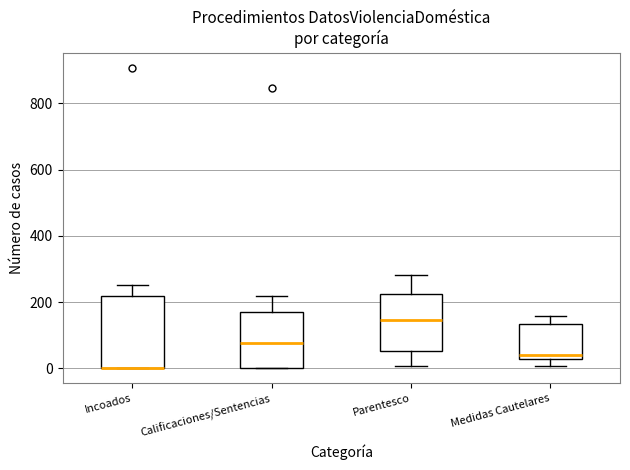

Comparing the boxes themselves (not the whiskers), which one is the tallest?

Incoados